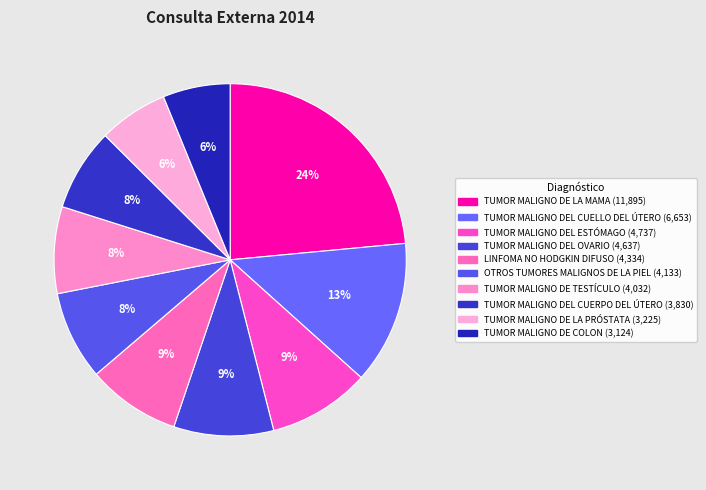

To the nearest percent, what portion does TUMOR MALIGNO DEL CUELLO DEL ÚTERO represent?

13%